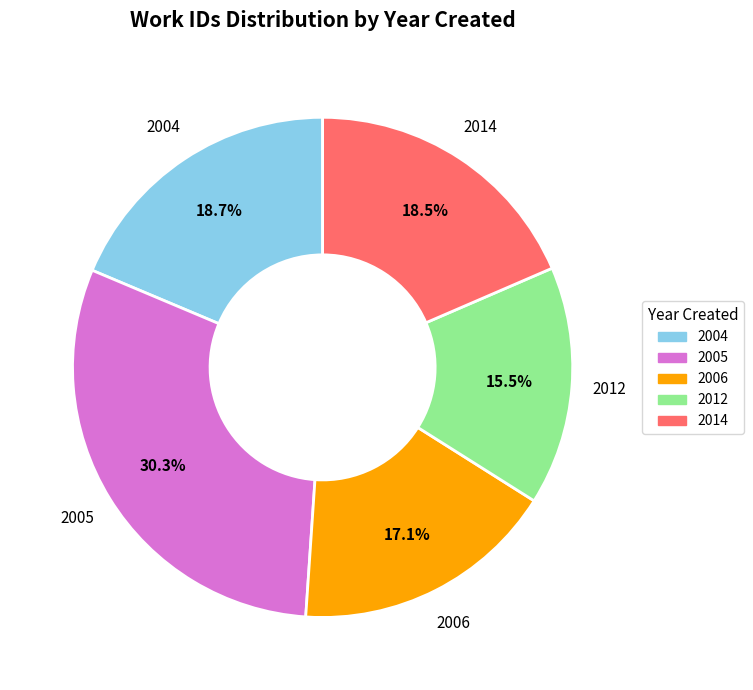

What is the ratio of the value at 2012 to the value at 2004?

0.8